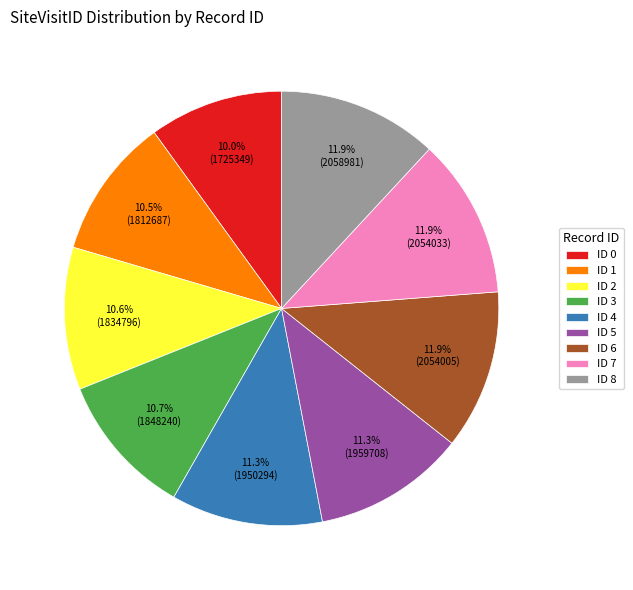

Between ID 5 and ID 2, which is larger?

ID 5